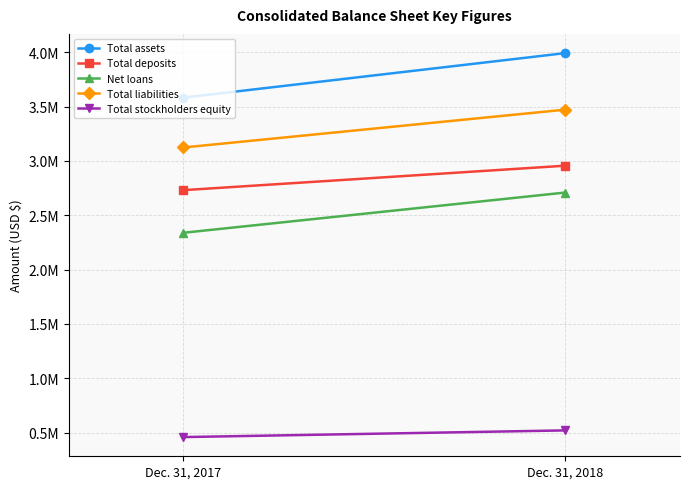

What is the difference between the highest and lowest values at Dec. 31, 2017?

3123094